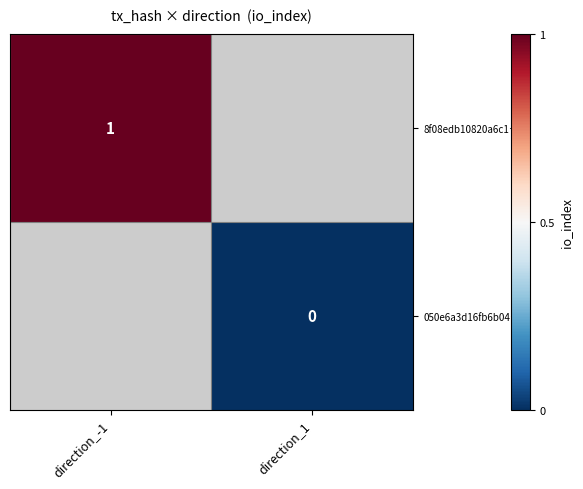

Rank the series by their average value, from highest to lowest.

8f08edb10820a6c1…, 050e6a3d16fb6b04…